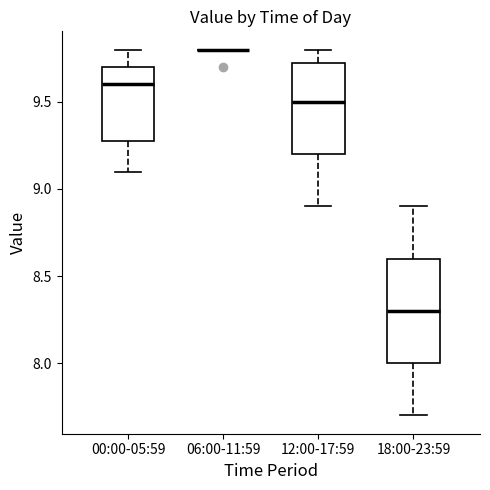

Reading left to right, read every box against the y-axis: the position of its median line, the range the box covers, and the ends of its whiskers. The values are not printed on the chart, so give them approximately, as read against the axis.

00:00-05:59: median 9.60, box 9.30 to 9.70, whiskers 9.10 to 9.80
06:00-11:59: box collapsed to a line at 9.80, whiskers 9.80 to 9.80
12:00-17:59: median 9.50, box 9.20 to 9.75, whiskers 8.90 to 9.80
18:00-23:59: median 8.30, box 8.00 to 8.60, whiskers 7.70 to 8.90